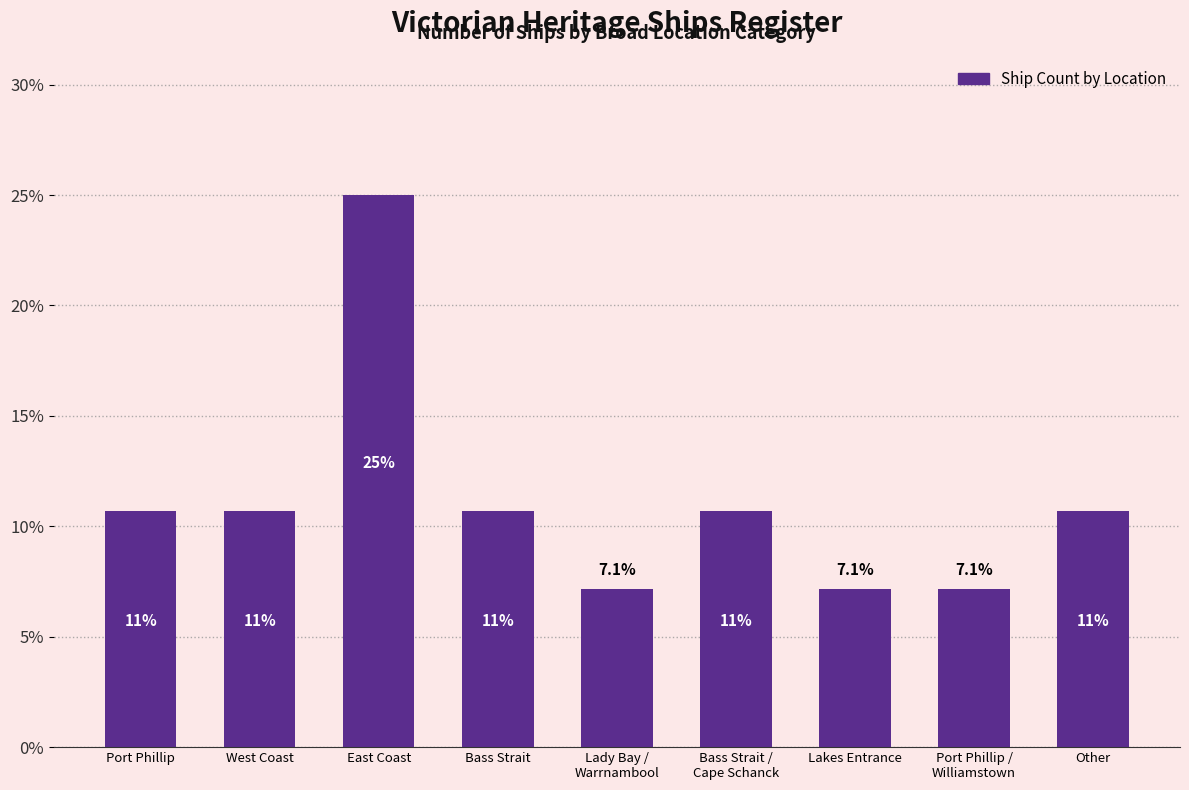

Does the chart contain any negative values?

No